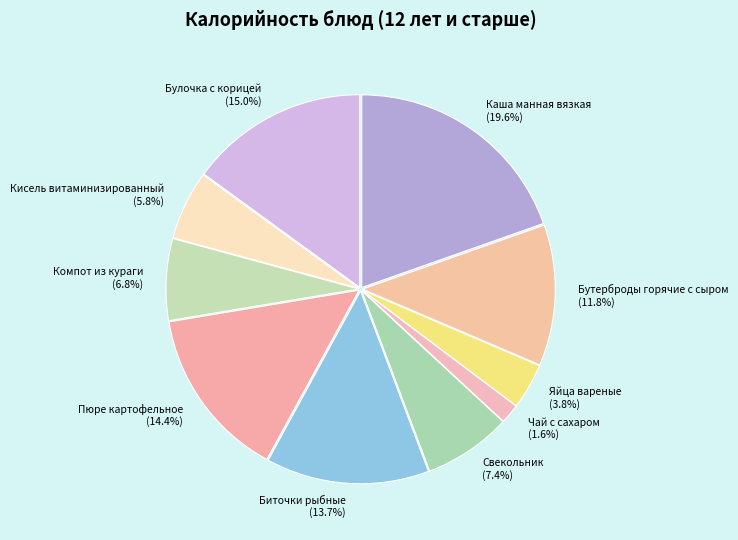

Rank the categories by value from highest to lowest.

Каша манная вязкая, Булочка с корицей, Пюре картофельное, Биточки рыбные, Бутерброды горячие с сыром, Свекольник, Компот из кураги, Кисель витаминизированный, Яйца вареные, Чай с сахаром